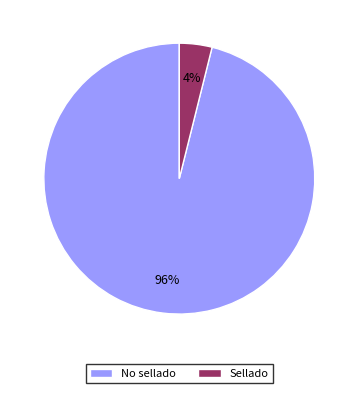

Rank the categories by value from lowest to highest.

Sellado, No sellado